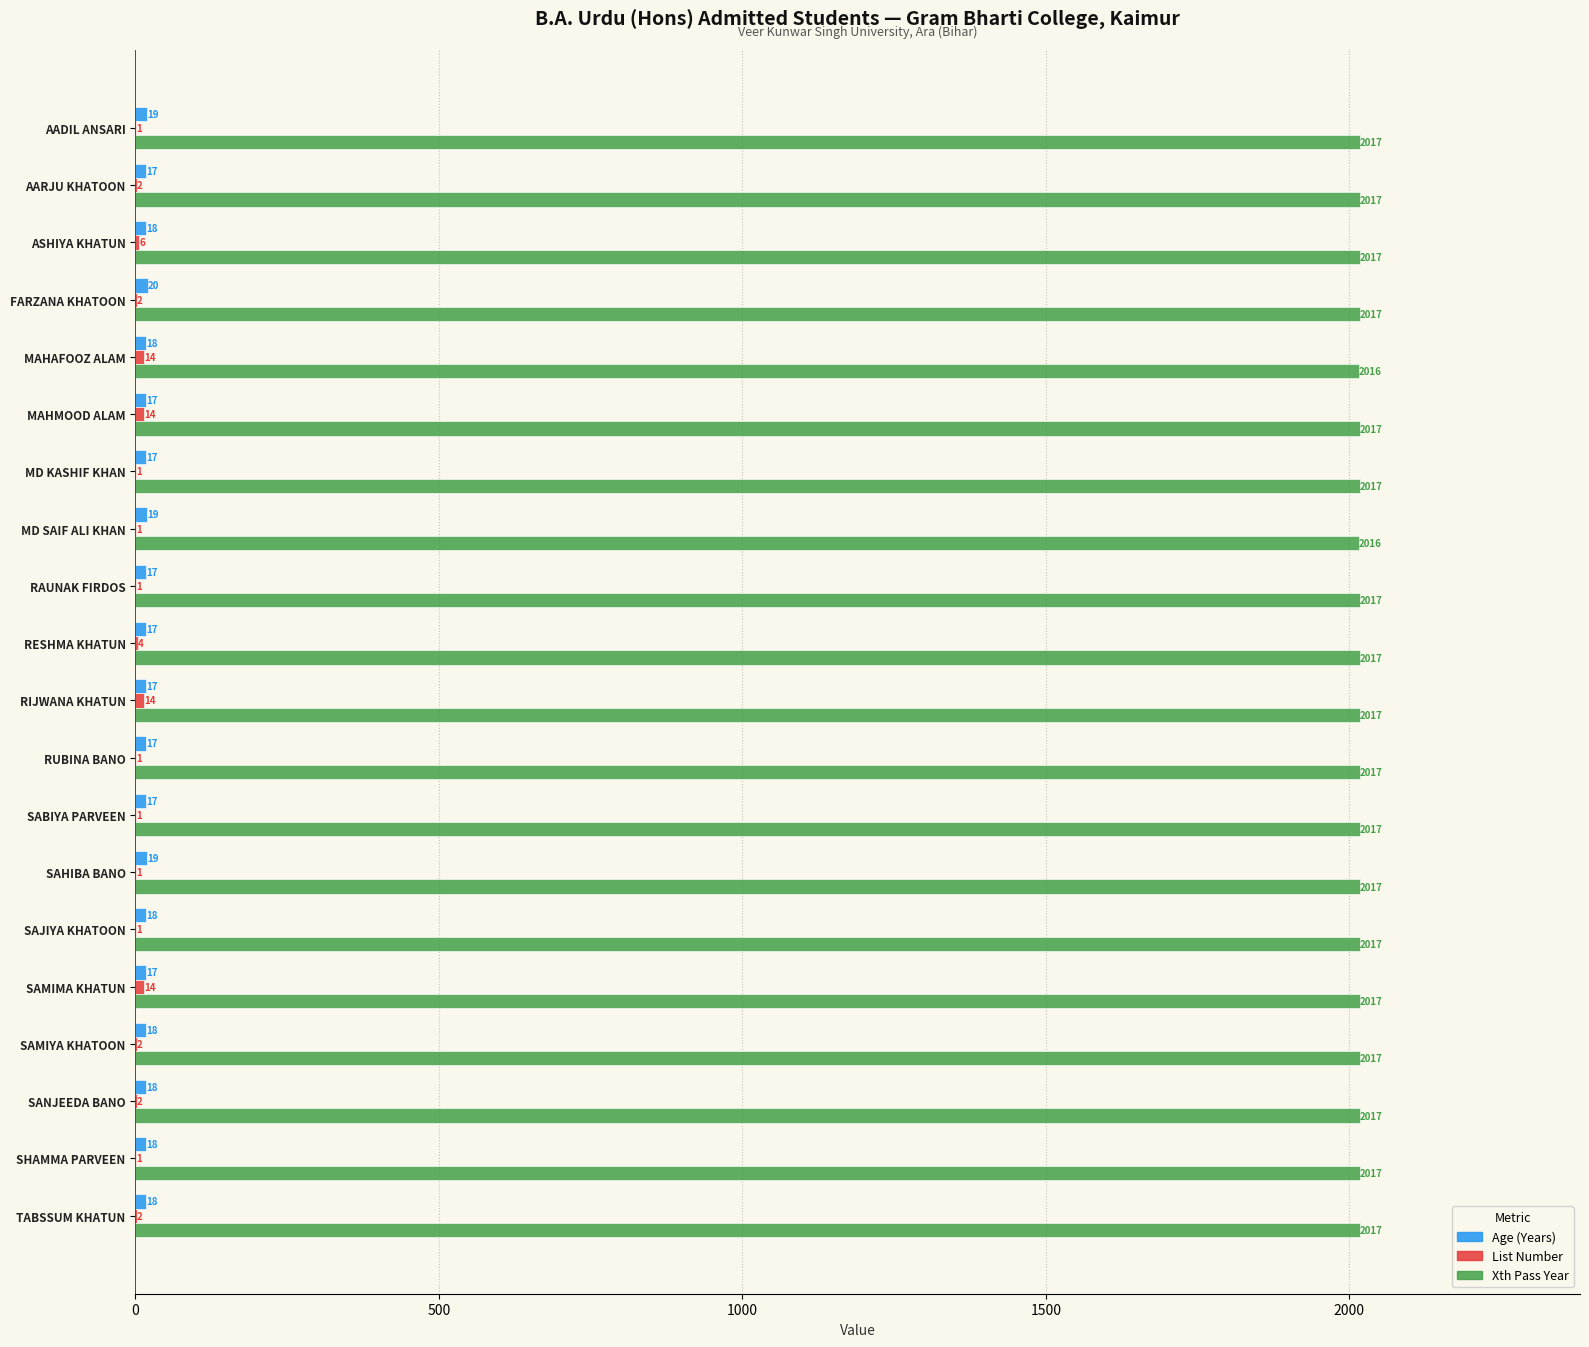

What is the total value across all series at SAHIBA BANO?

2037